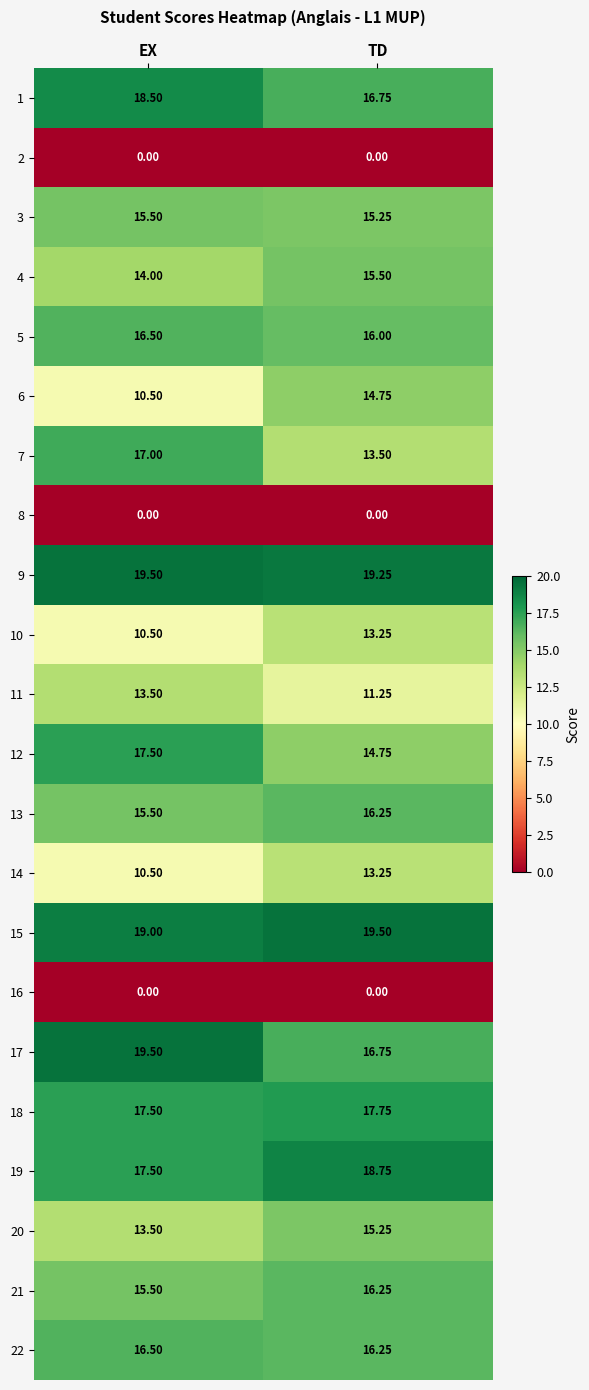

At which label does 7 reach its minimum?

TD